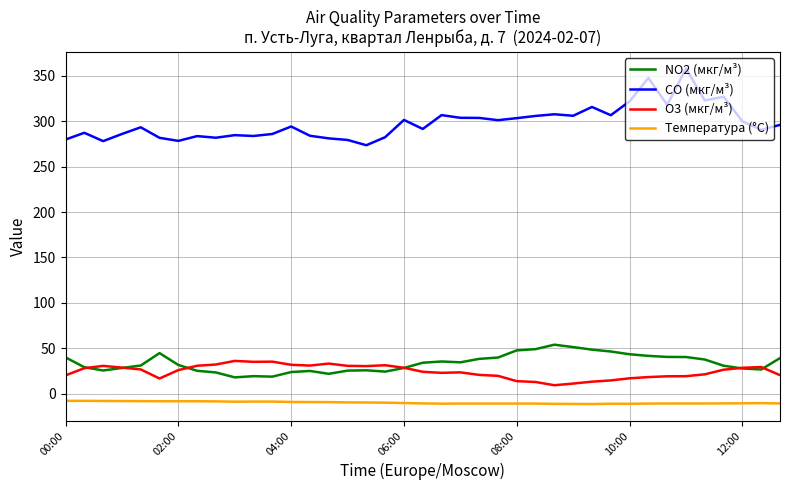

Which series has the largest total across all categories?

CO (мкг/м³)